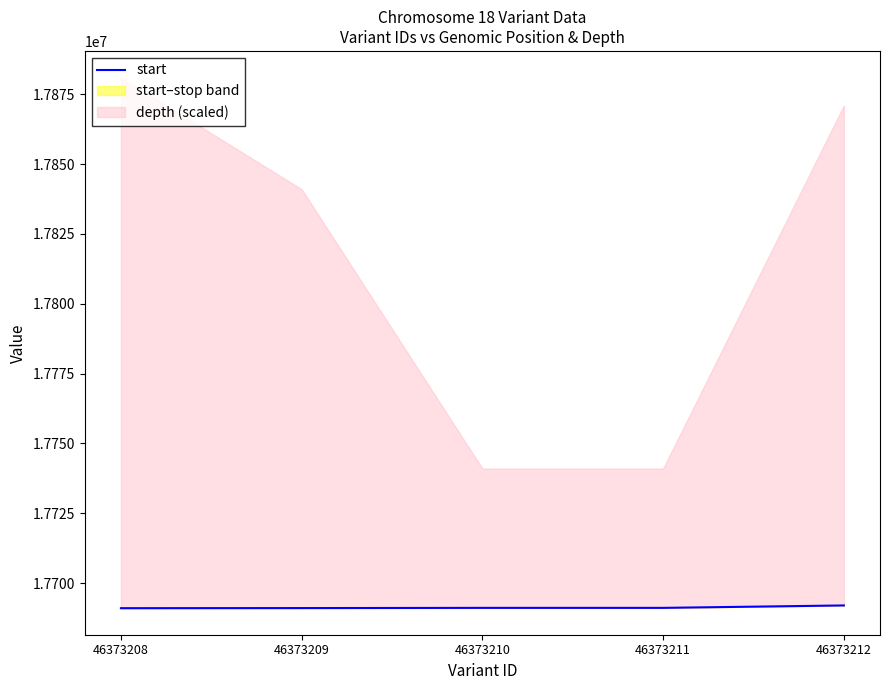

Which category has the highest value across all series?

46373212